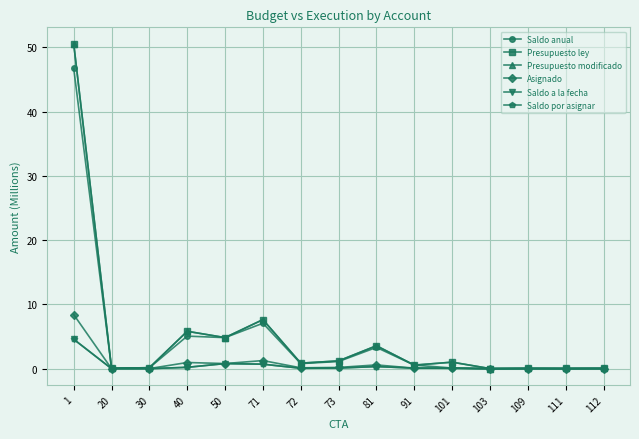

At which category is the sum across all series the highest?

1